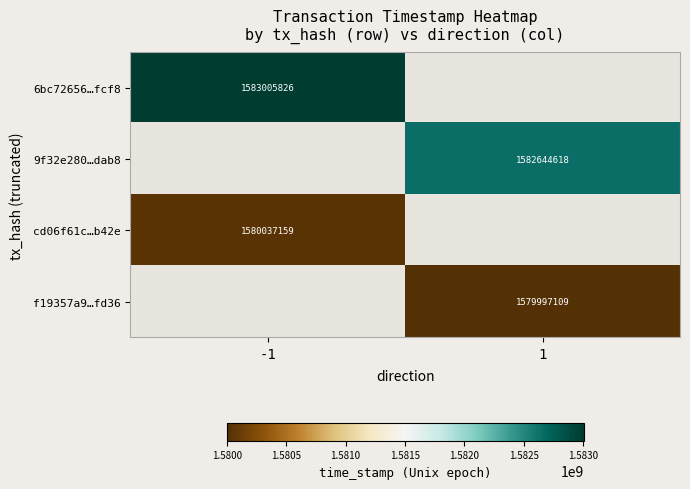

Count the number of data series in this chart.

4